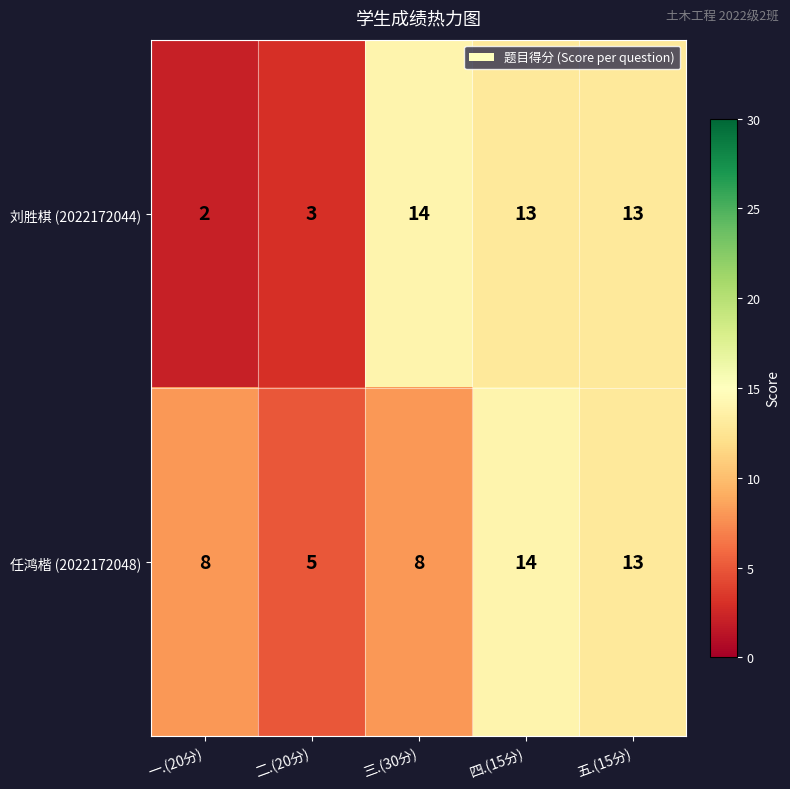

What is the minimum value shown in the chart?

2